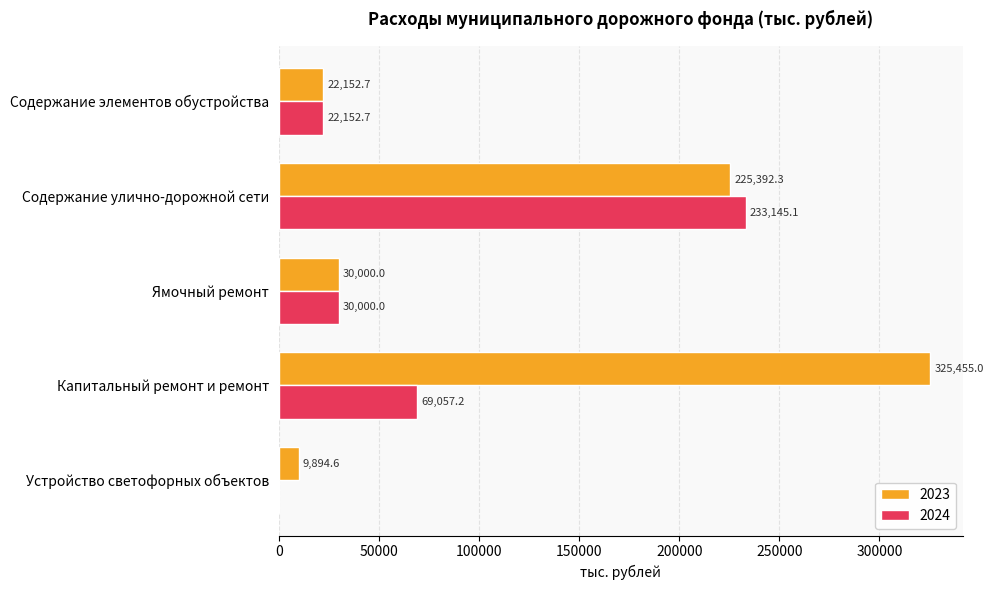

What is the maximum value for 2023?

325455.0